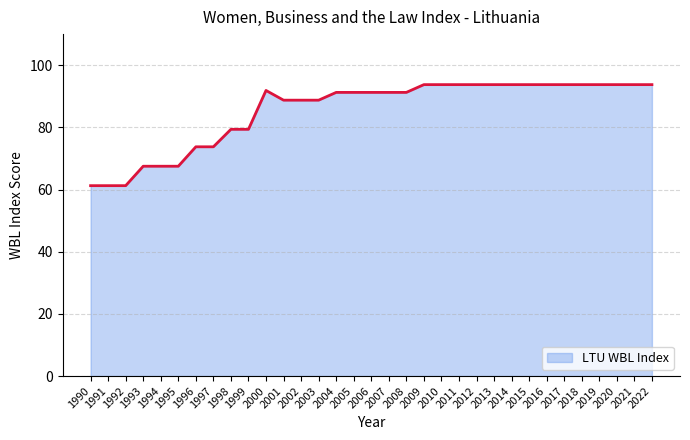

What is the difference between the maximum and second lowest values?

32.5